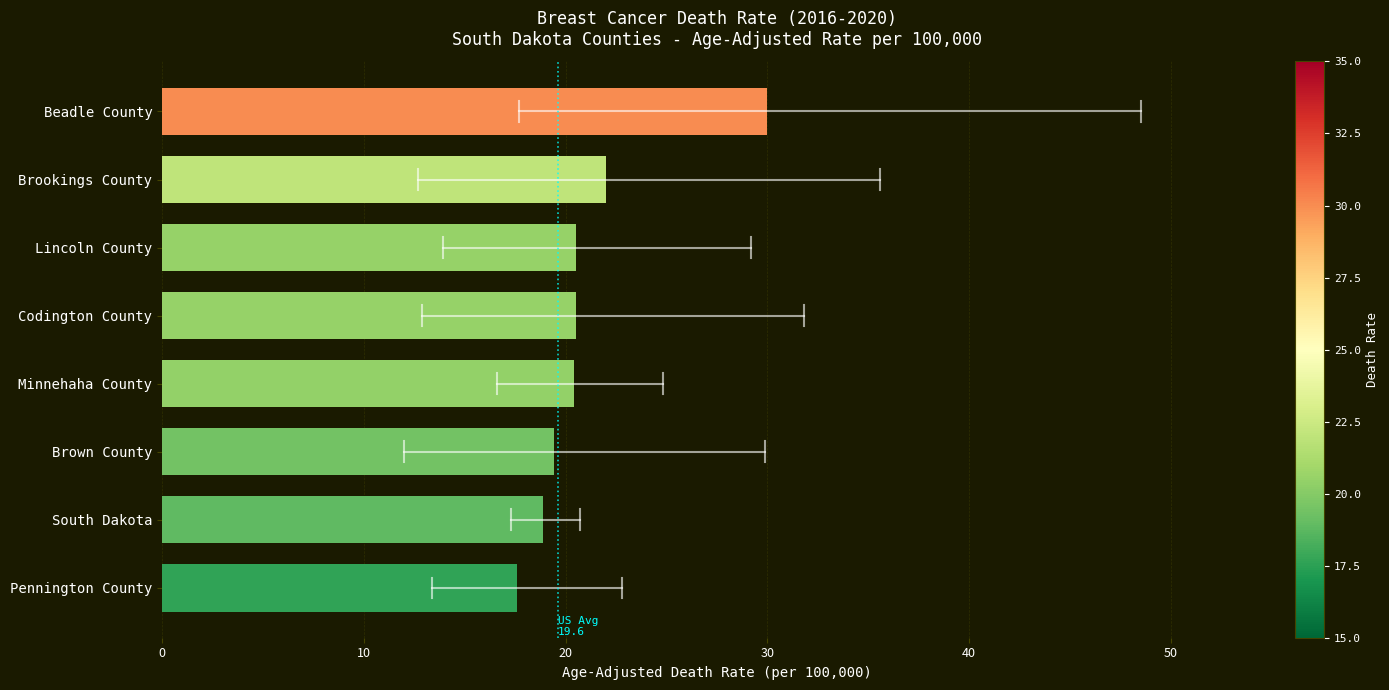

What is the difference between the maximum and second lowest values?

11.1